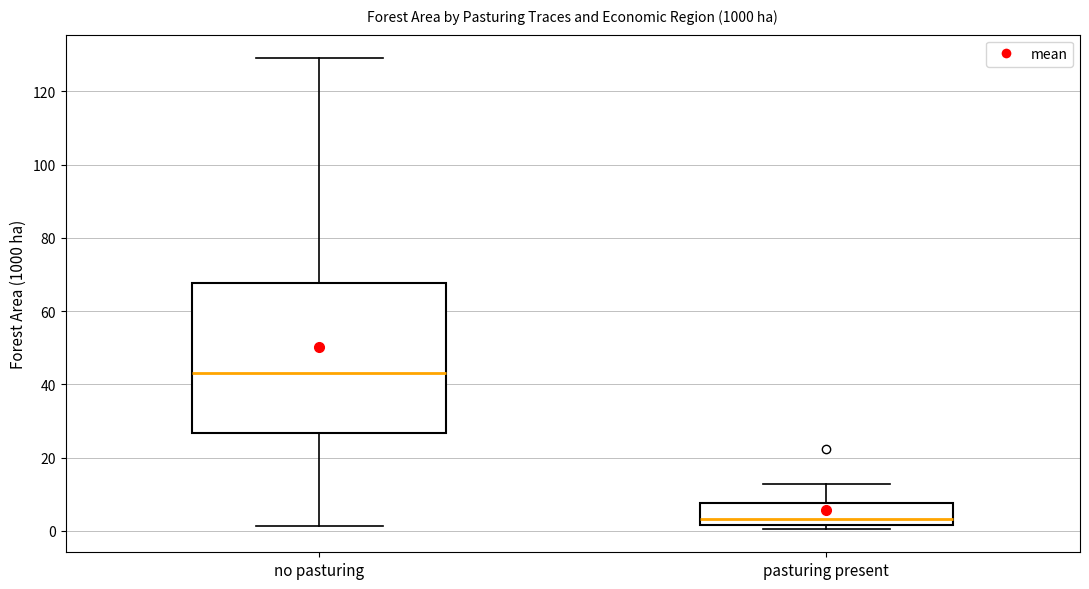

Reading left to right, read every box against the y-axis: the position of its median line, the range the box covers, and the ends of its whiskers. The values are not printed on the chart, so give them approximately, as read against the axis.

no pasturing: median 44, box 26 to 68, whiskers 2 to 130
pasturing present: median 4, box 2 to 8, whiskers 0 to 12